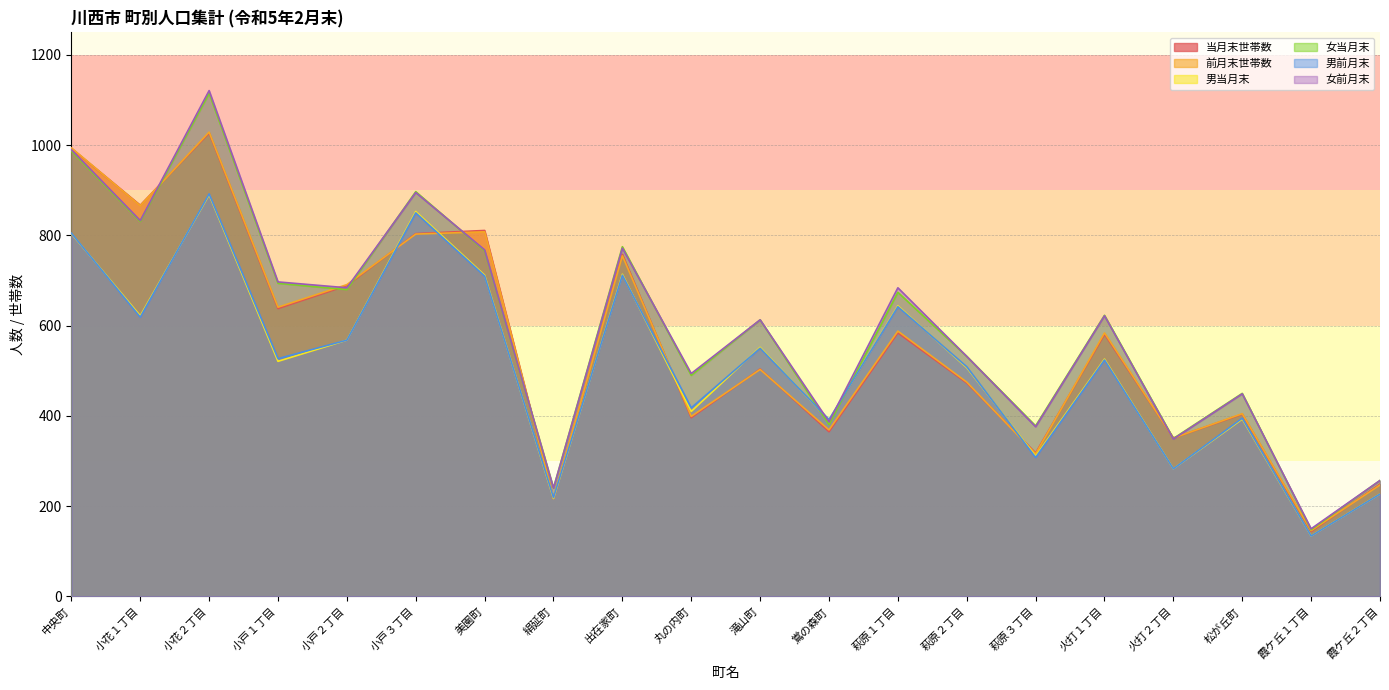

The 男当月末 series shows 521 at 小戸１丁目. True or false?

True